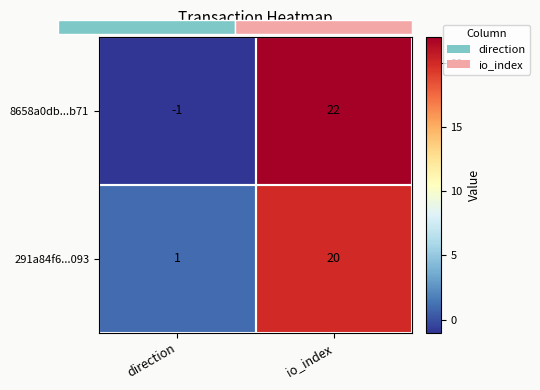

Rank the categories by 8658a0db...b71 value from lowest to highest.

direction, io_index